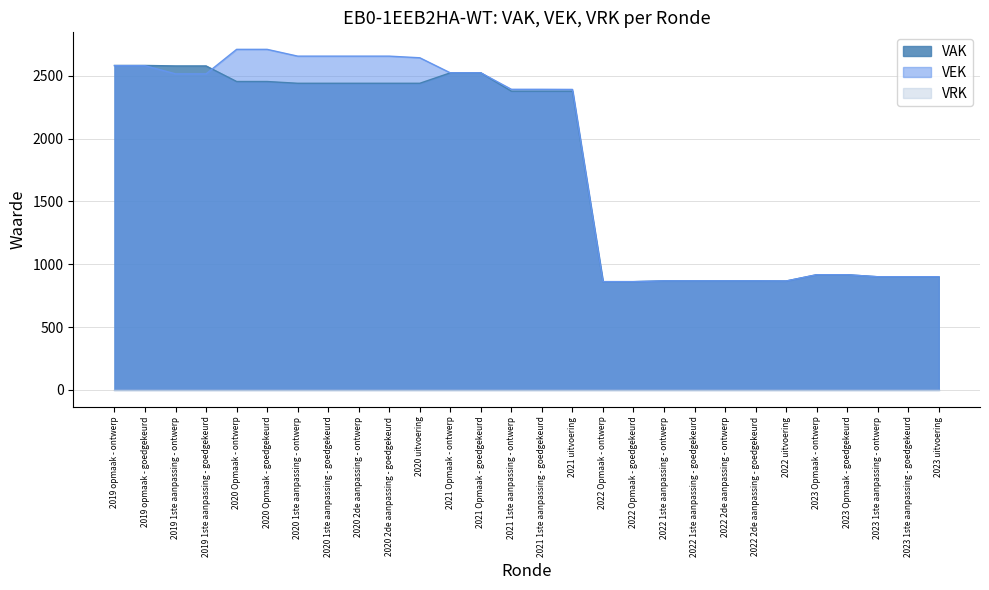

Which series has the largest total across all categories?

VEK